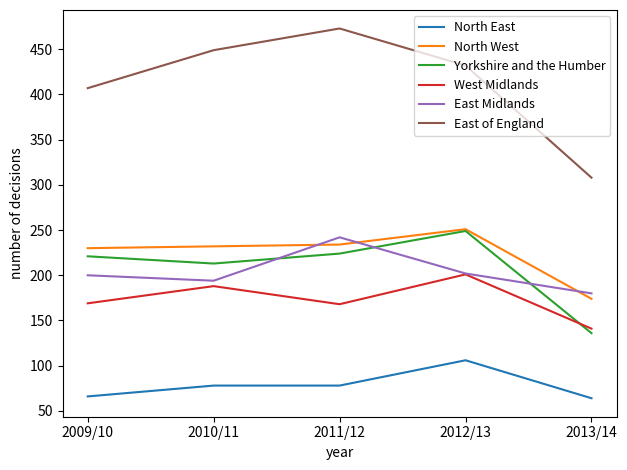

At how many categories does at least one series exceed 284?

5